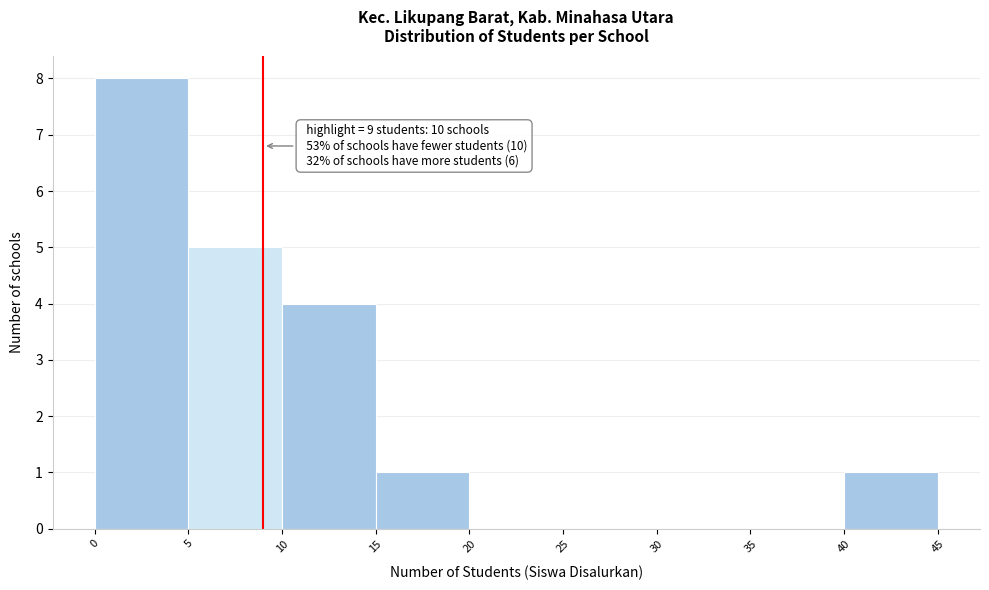

Over which range of the x-axis is the bar tallest?

0 to 5